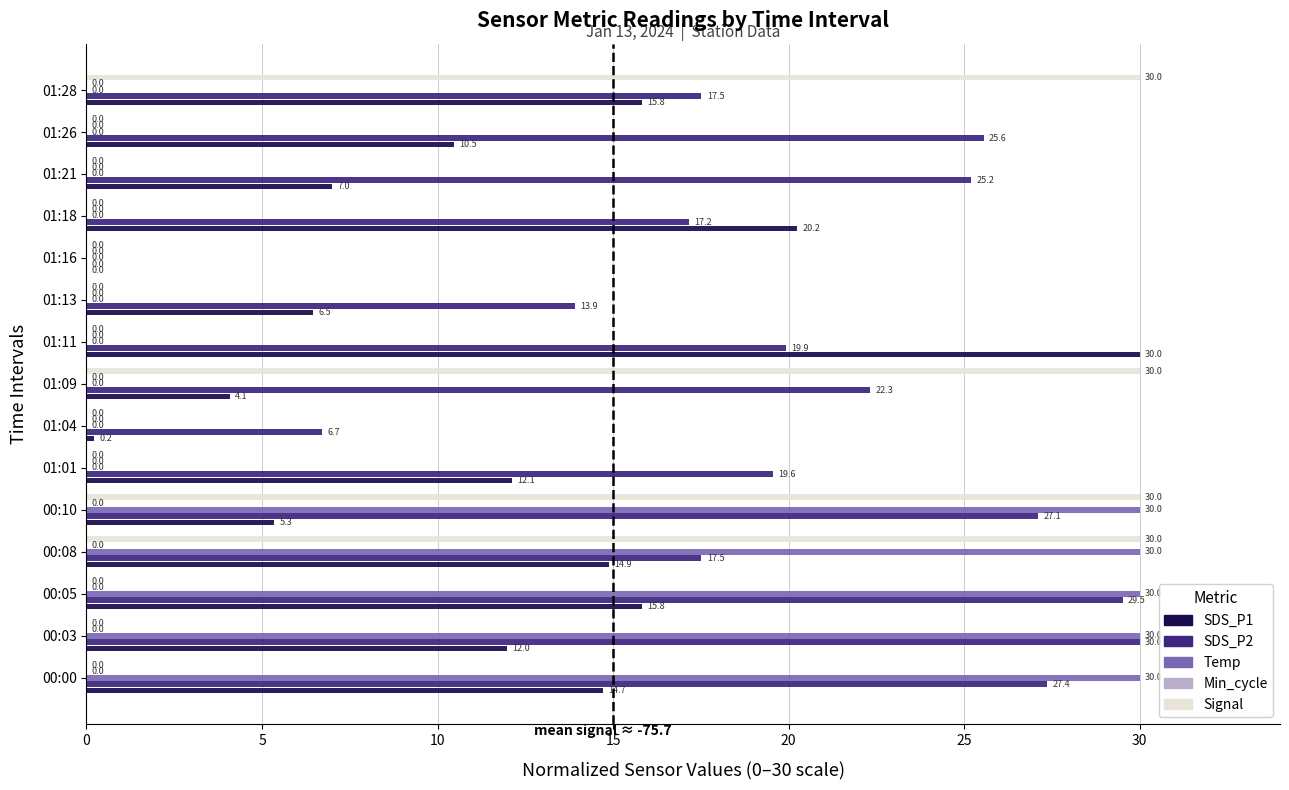

The SDS_P2 series shows 29.5 at 00:05. True or false?

True